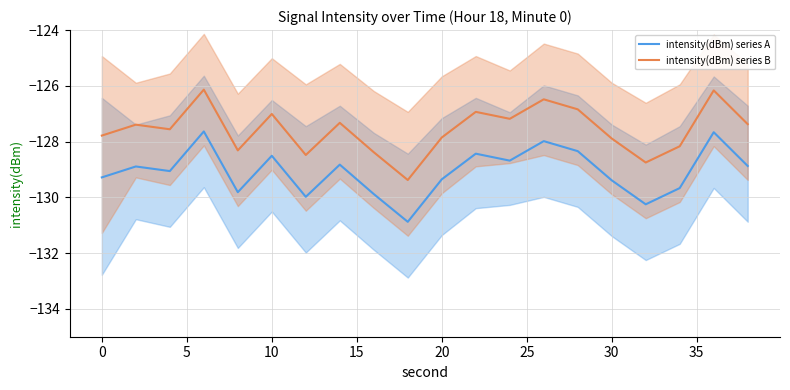

True or false: intensity(dBm) series A and intensity(dBm) series B cross at least once.

False